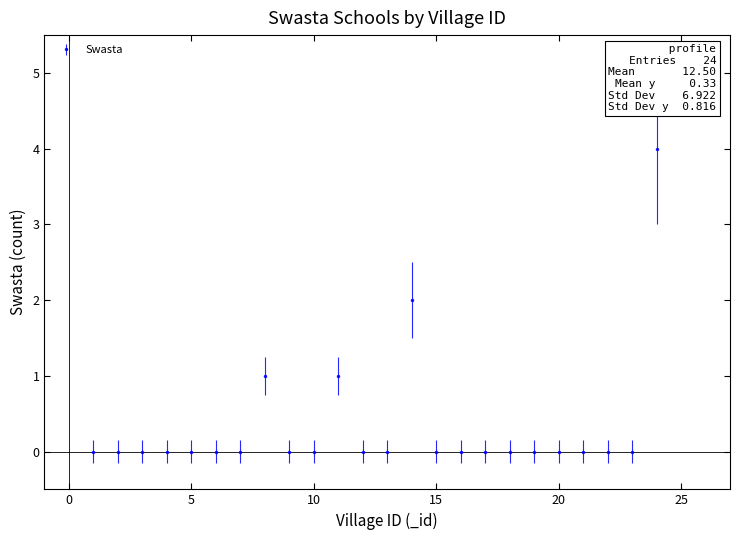

What is the difference between the maximum and minimum values?

4